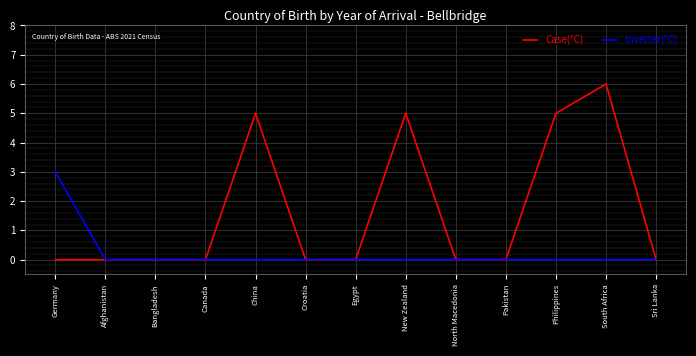

List the series in order of their overall mean, lowest first.

Inverter(°C), Case(°C)